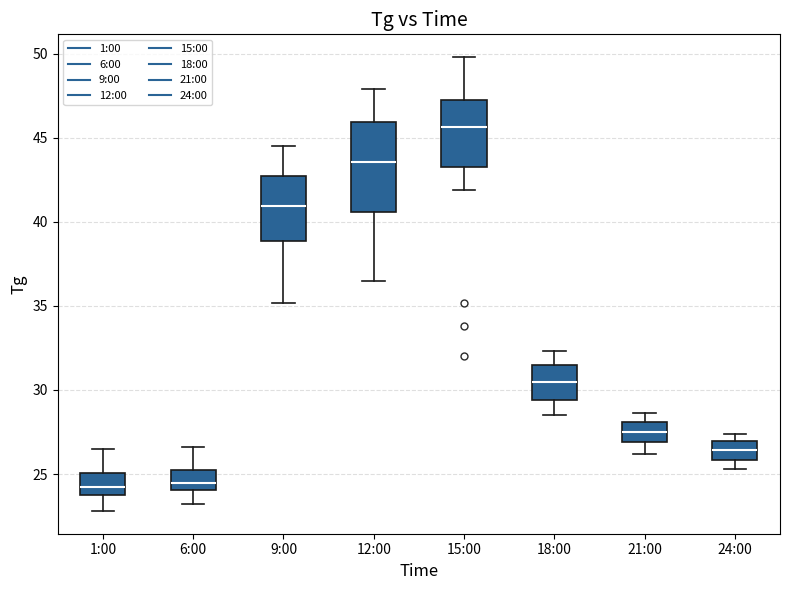

Reading left to right, transcribe this box plot: for each box, give where its median line is, the range the box spans, and where its two whiskers end, as read against the y-axis. The values are not printed on the chart, so give them approximately, as read against the axis.

1:00: median 24.5, box 23.5 to 25.0, whiskers 23.0 to 26.5
6:00: median 24.5, box 24.0 to 25.5, whiskers 23.0 to 26.5
9:00: median 41.0, box 39.0 to 43.0, whiskers 35.0 to 44.5
12:00: median 43.5, box 40.5 to 46.0, whiskers 36.5 to 48.0
15:00: median 45.5, box 43.5 to 47.5, whiskers 42.0 to 50.0
18:00: median 30.5, box 29.5 to 31.5, whiskers 28.5 to 32.5
21:00: median 27.5, box 27.0 to 28.0, whiskers 26.0 to 28.5
24:00: median 26.5, box 26.0 to 27.0, whiskers 25.5 to 27.5